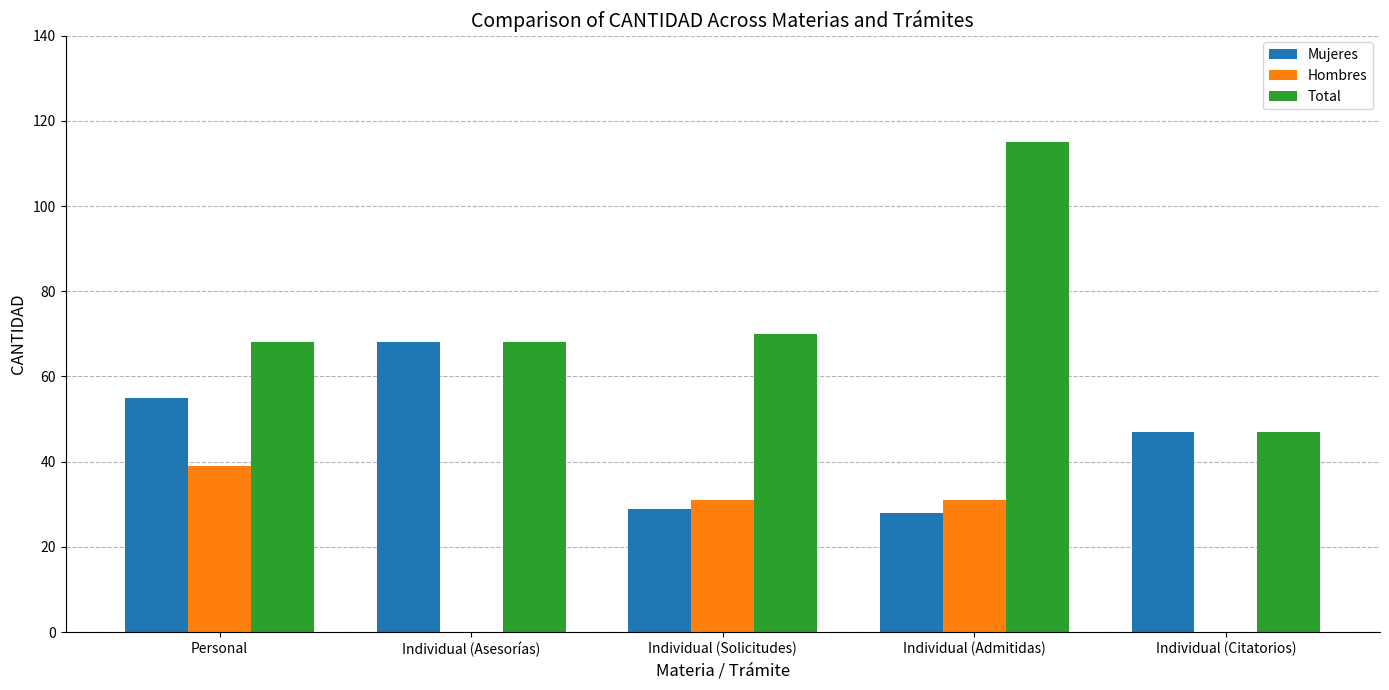

What is the approximate value of Mujeres at Individual (Solicitudes), to the nearest 10?

30